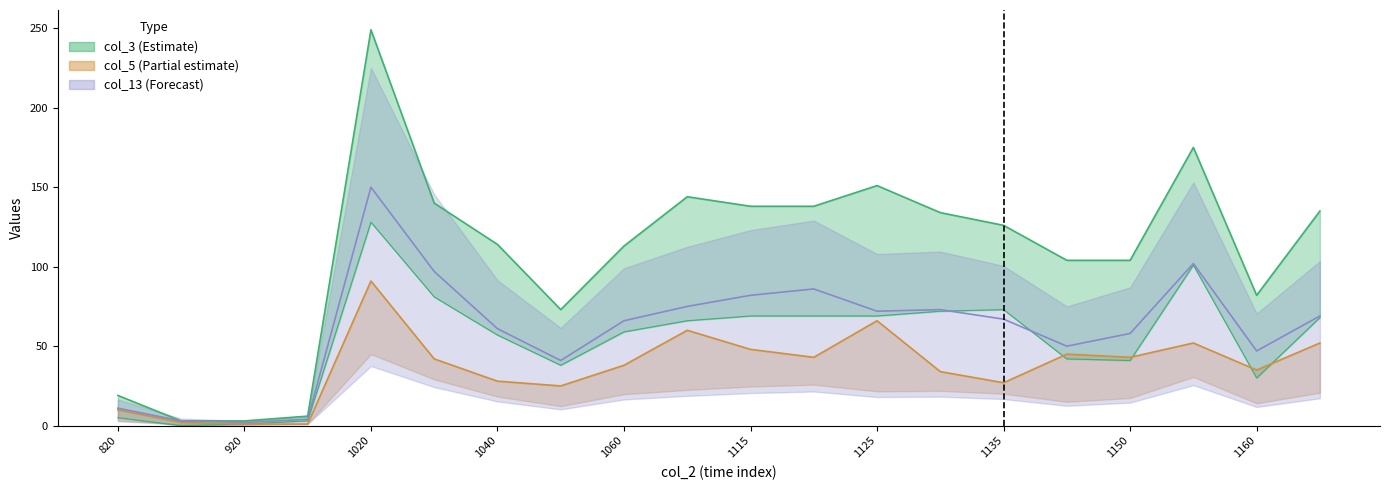

True or false: col_5 and col_13 intersect in this chart.

False